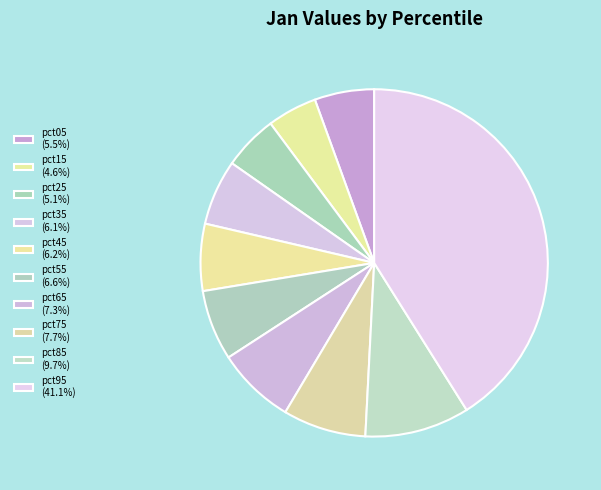

Count the number of slices in the pie.

10